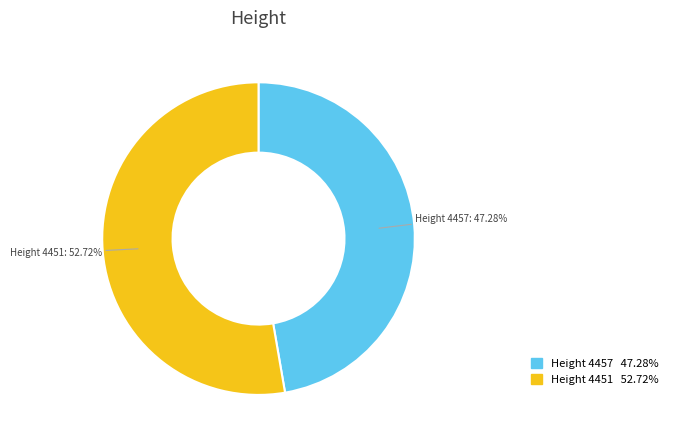

What is the majority slice?

Height 4451 52.72%